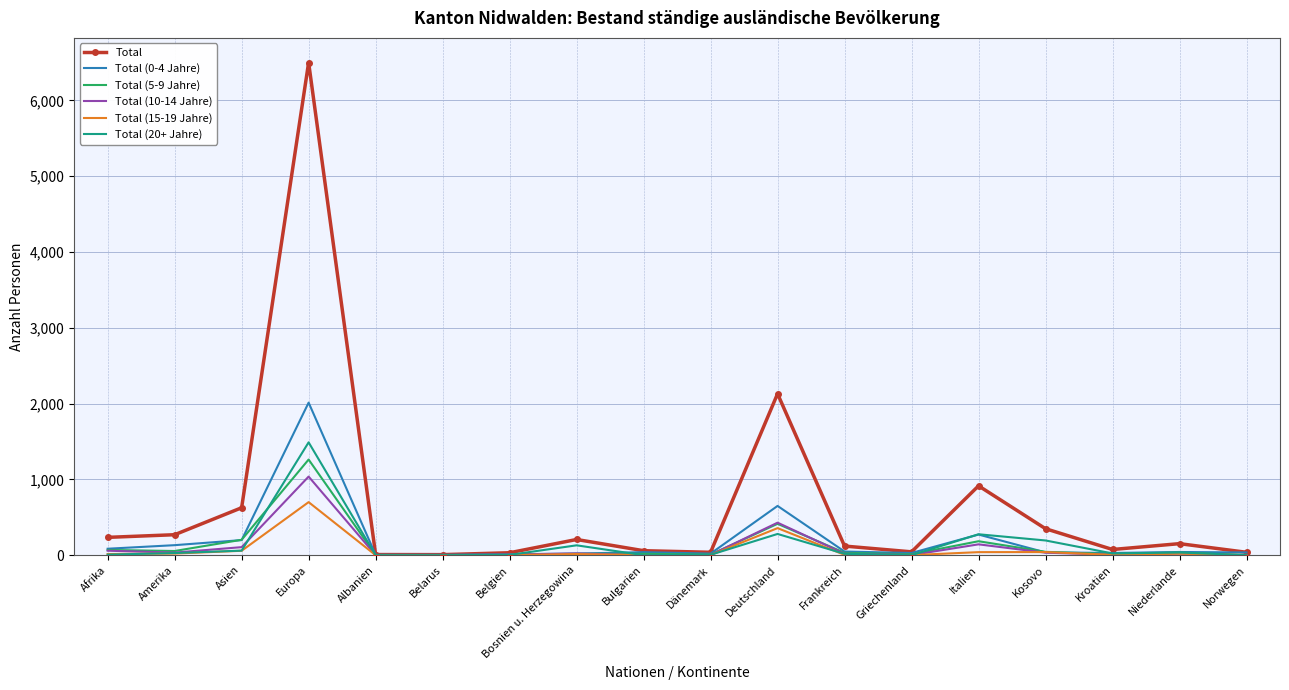

Is it true that Total (20+ Jahre) equals 0 at Belarus?

True